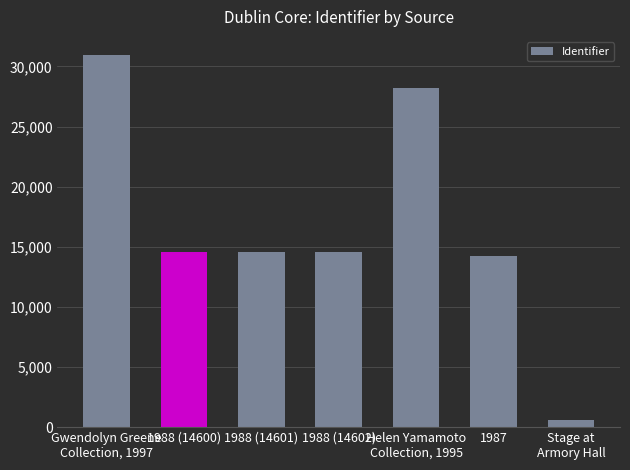

Rank the categories by value from lowest to highest.

Stage at
Armory Hall, 1987, 1988 (14600), 1988 (14601), 1988 (14602), Helen Yamamoto
Collection, 1995, Gwendolyn Greene
Collection, 1997